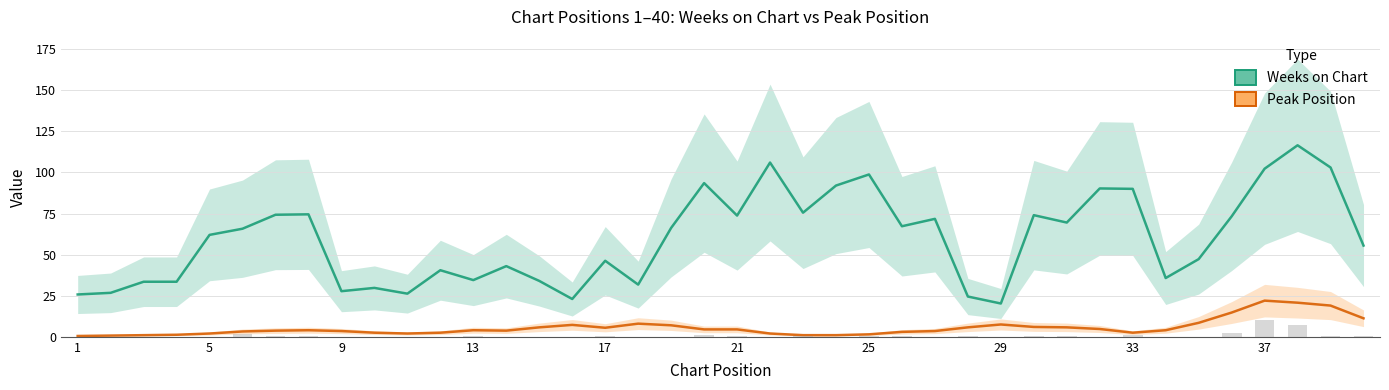

What is the minimum value for Peak Position?

0.5